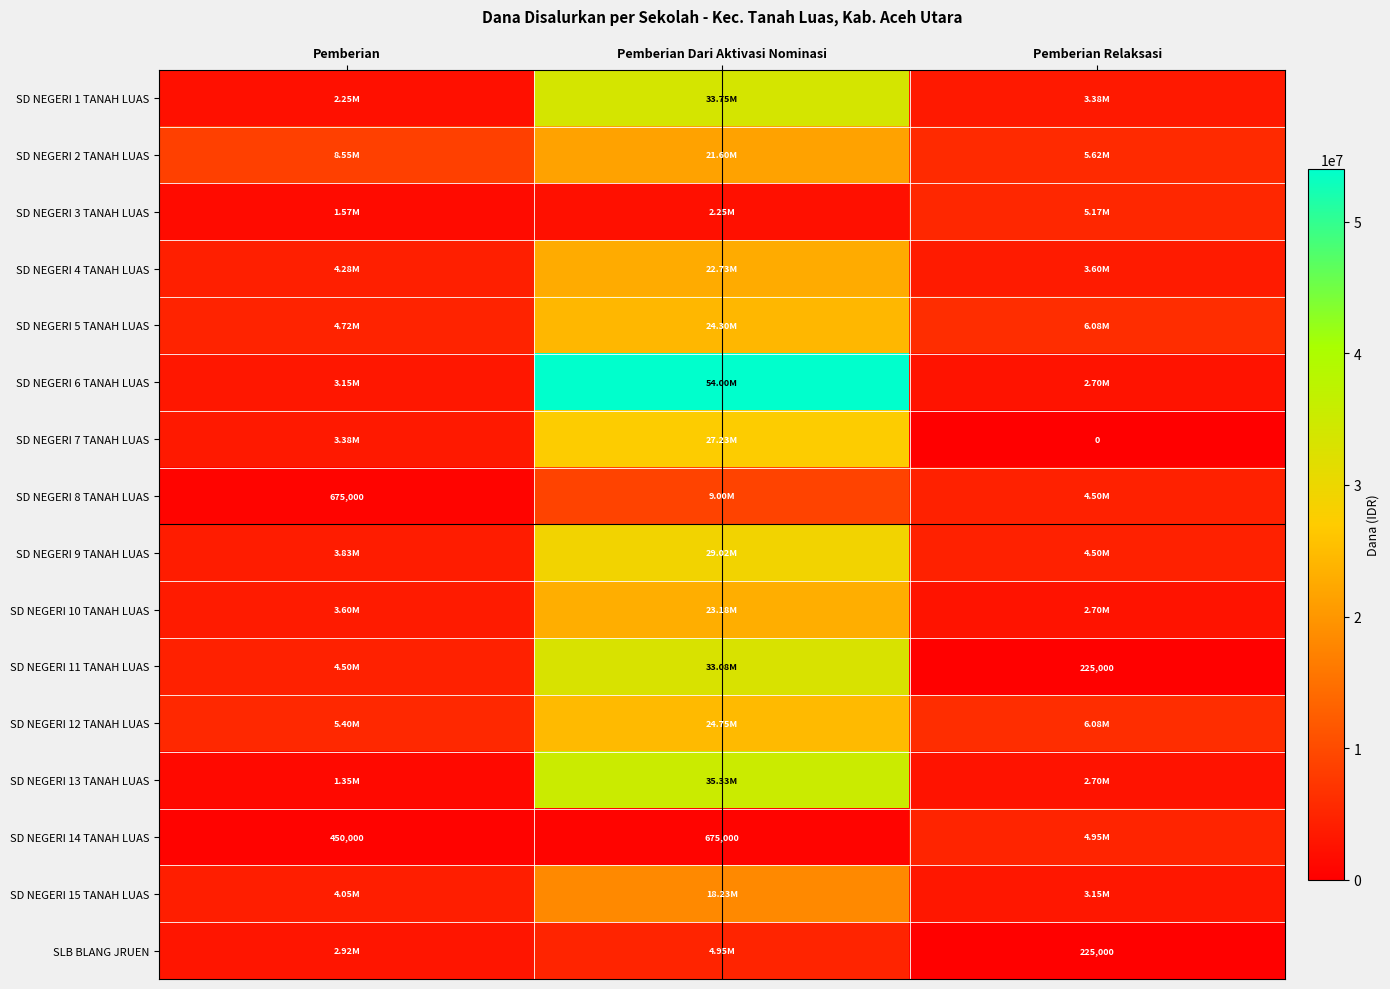

Rank the series by their maximum value, from lowest to highest.

SD NEGERI 14 TANAH LUAS, SLB BLANG JRUEN, SD NEGERI 3 TANAH LUAS, SD NEGERI 8 TANAH LUAS, SD NEGERI 15 TANAH LUAS, SD NEGERI 2 TANAH LUAS, SD NEGERI 4 TANAH LUAS, SD NEGERI 10 TANAH LUAS, SD NEGERI 5 TANAH LUAS, SD NEGERI 12 TANAH LUAS, SD NEGERI 7 TANAH LUAS, SD NEGERI 9 TANAH LUAS, SD NEGERI 11 TANAH LUAS, SD NEGERI 1 TANAH LUAS, SD NEGERI 13 TANAH LUAS, SD NEGERI 6 TANAH LUAS